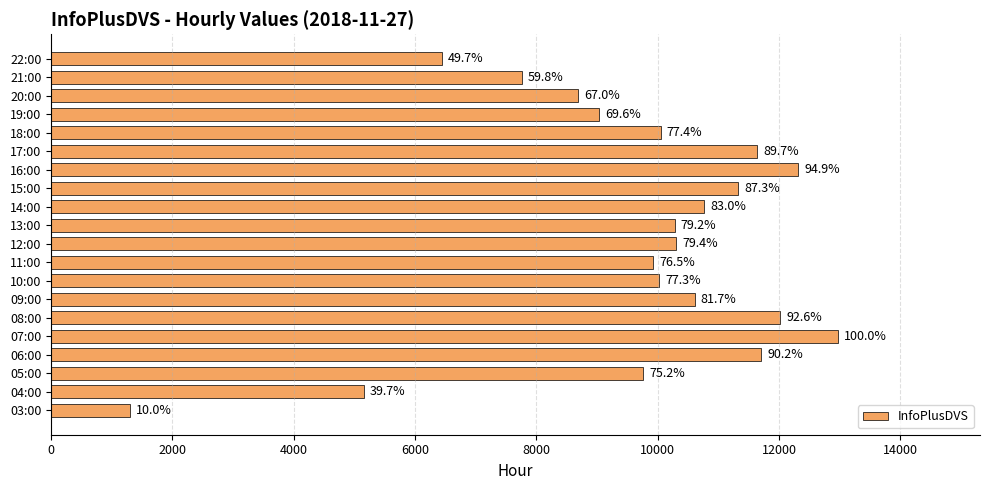

How many bars are there in total?

20